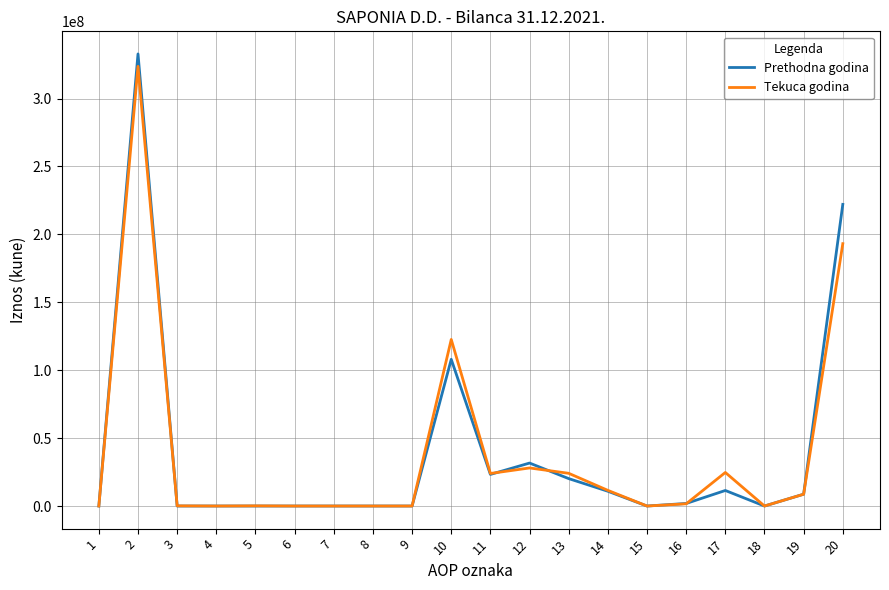

True or false: Tekuca godina has a value of 0 at 7.

True